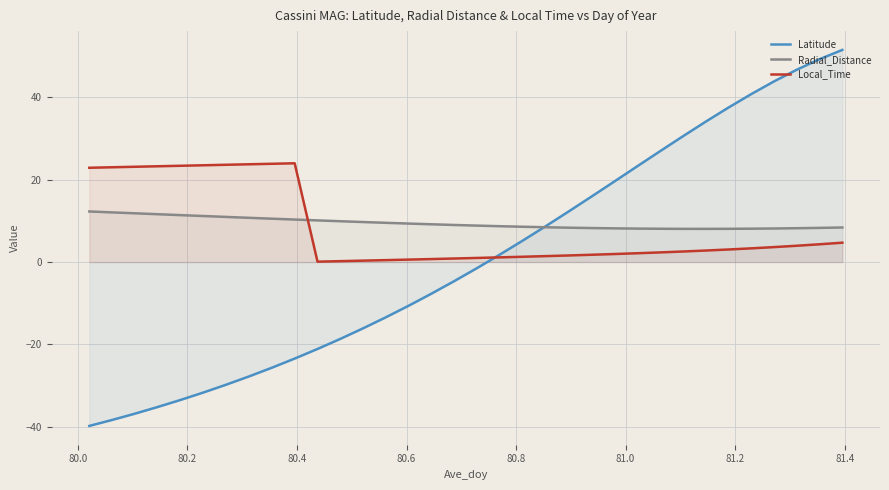

True or false: Radial_Distance and Latitude intersect in this chart.

True